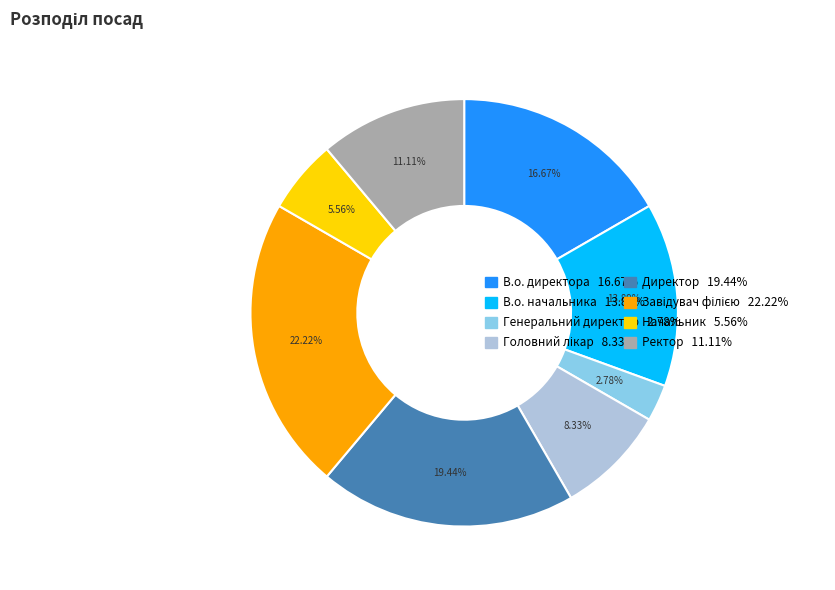

Is there any slice that represents more than half of the pie?

No